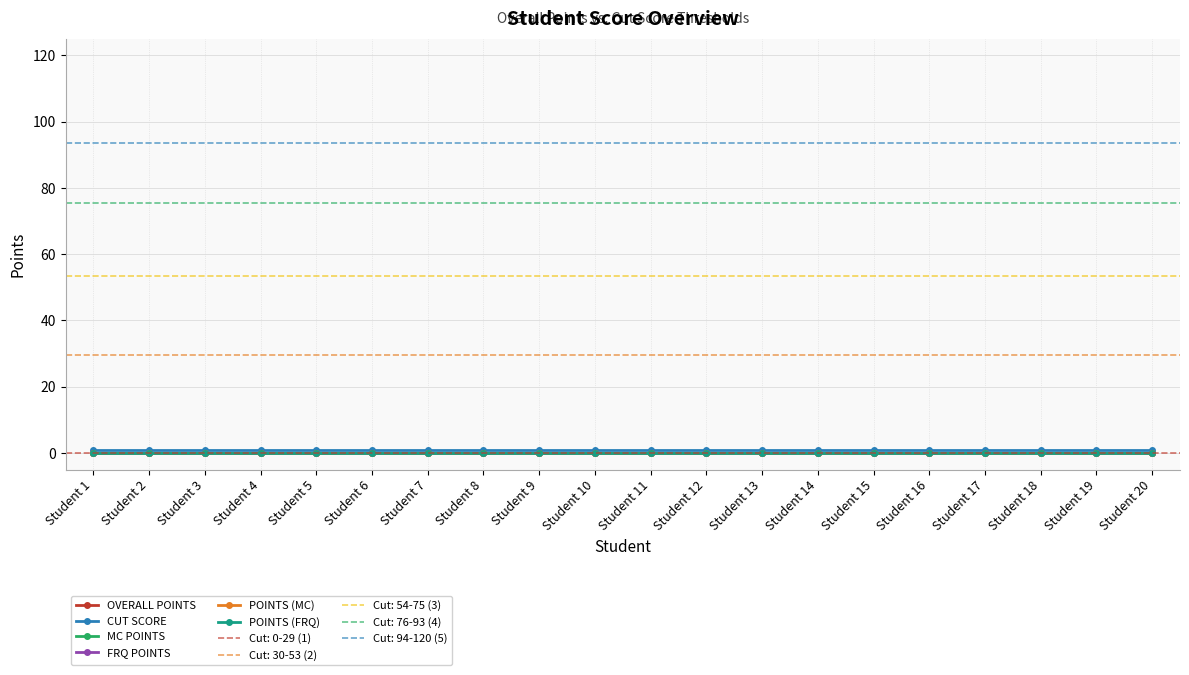

Between Student 6 and Student 10, which is larger?

Student 6